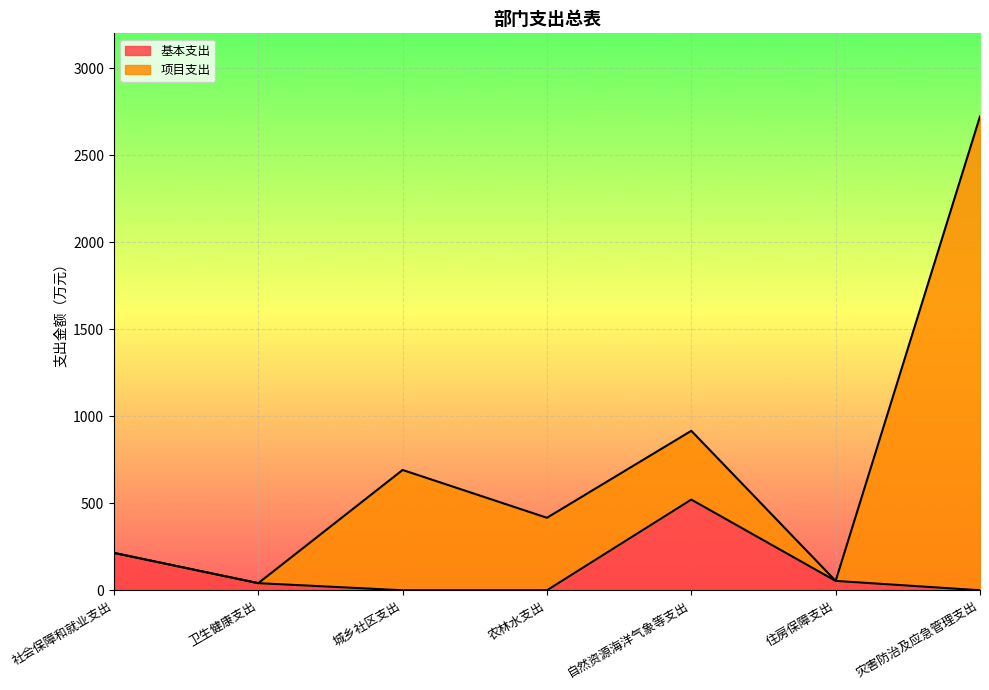

What is the sum of the 基本支出 values at 农林水支出 and 住房保障支出?

53.8